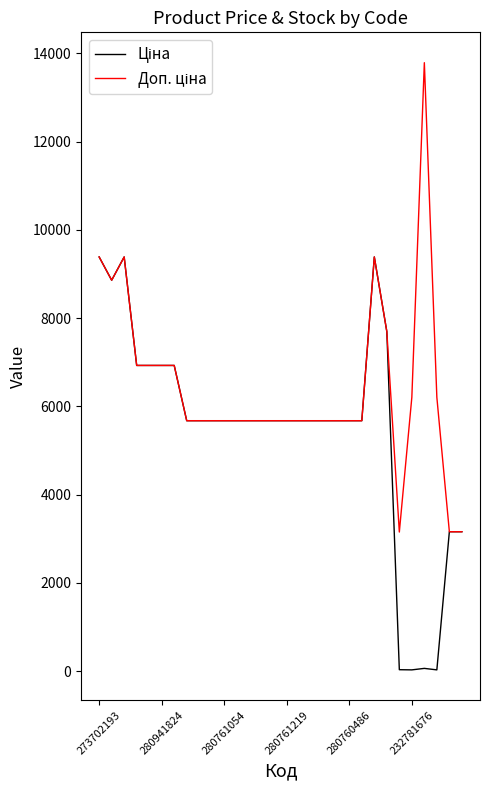

Is this an area chart (filled region under the line)?

No